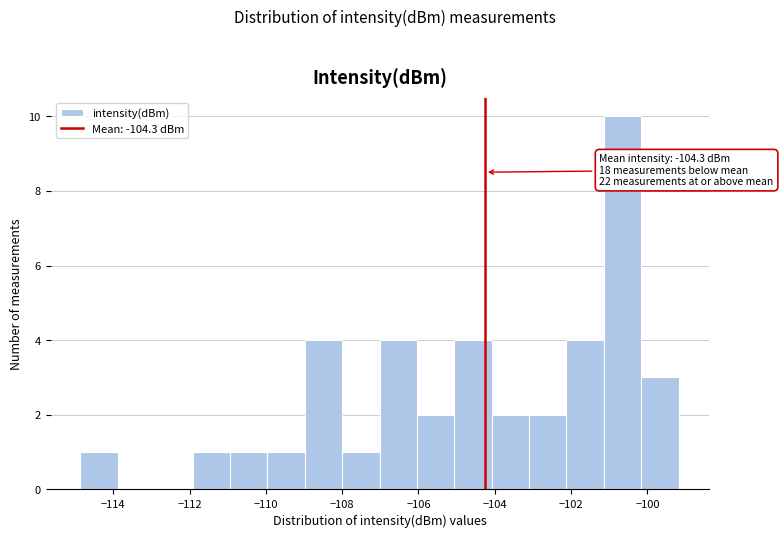

Over which range of the x-axis is the bar tallest?

-101.2 to -100.2